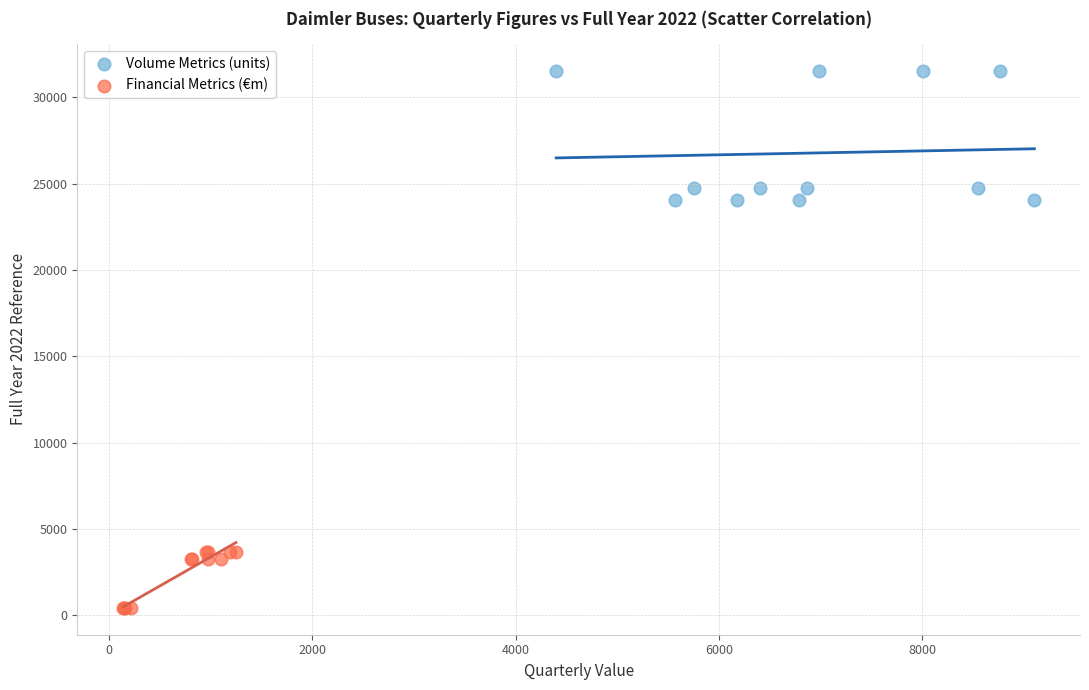

Which series has the largest Y range (max minus min)?

Volume Metrics (units)